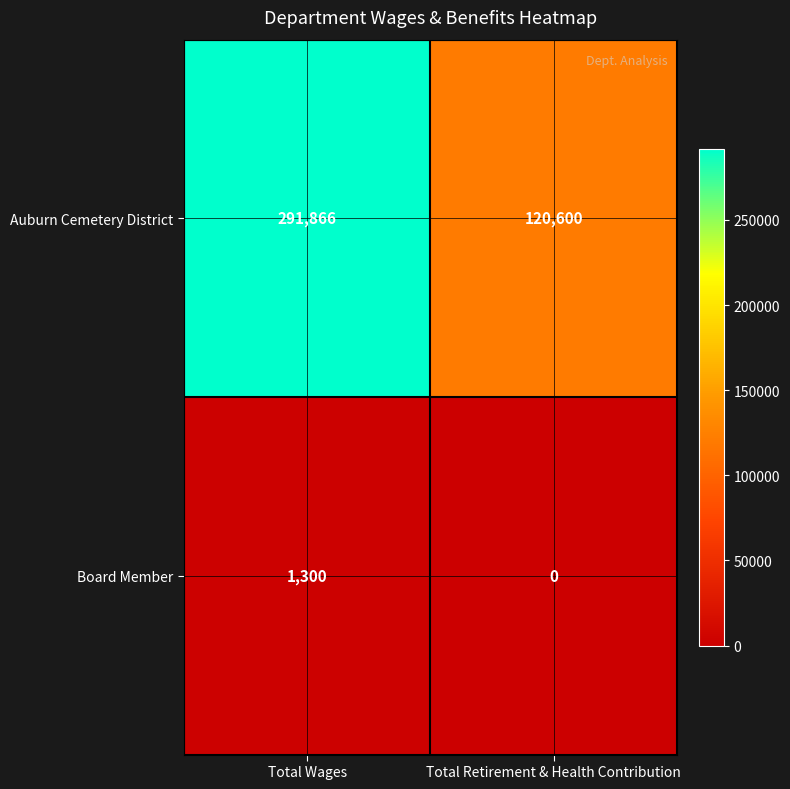

Is it true that Board Member equals 0 at Total Retirement & Health Contribution?

True